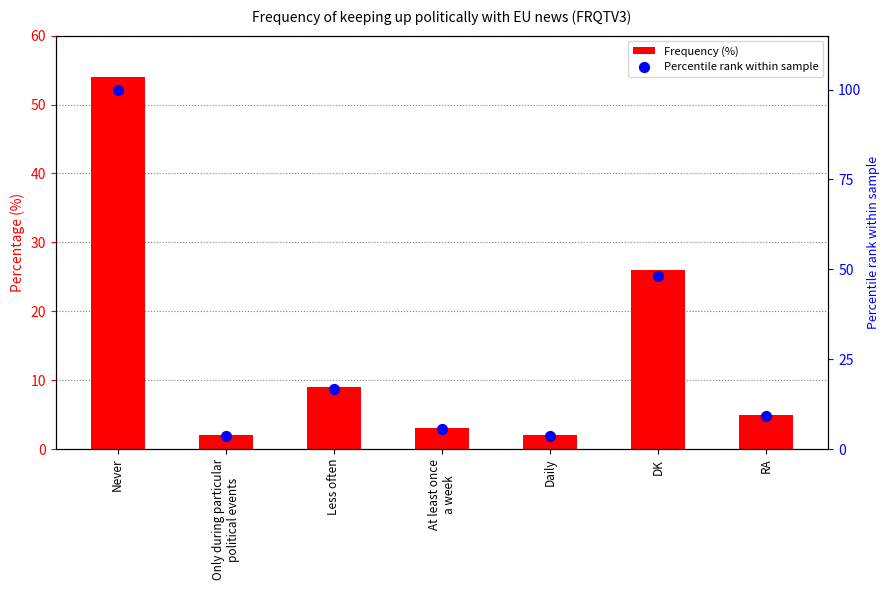

Is the value of Percentile rank within sample at At least once
a week greater than the value of Frequency (%) at Less often?

No